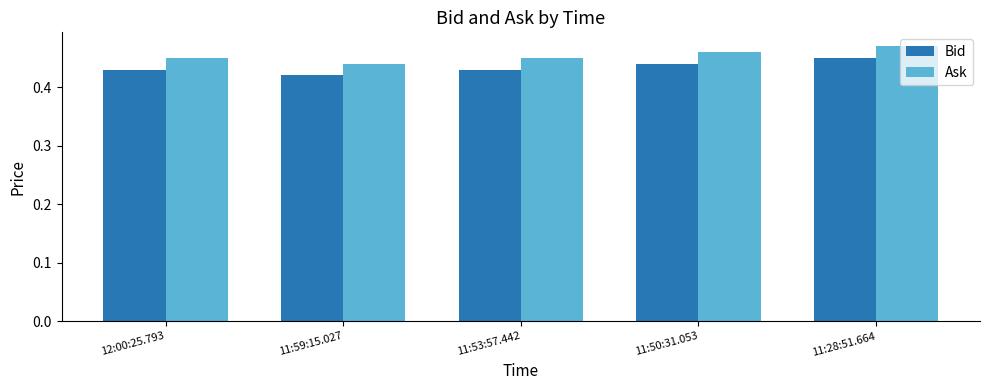

List the series in order of their overall mean, lowest first.

Bid, Ask